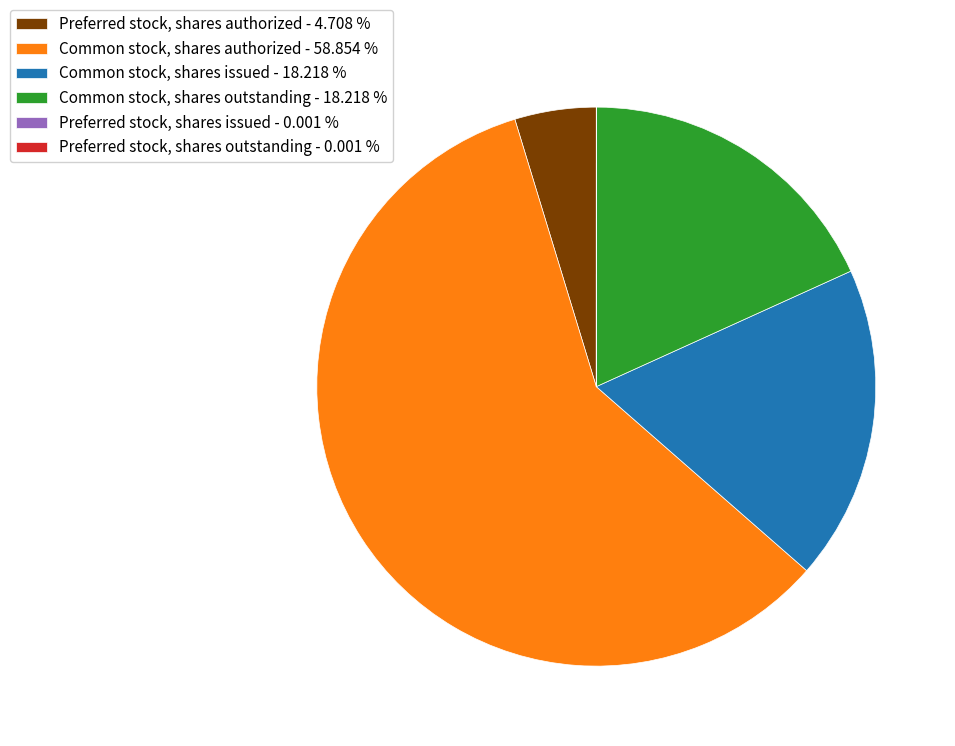

Is there any slice that represents more than half of the pie?

Yes